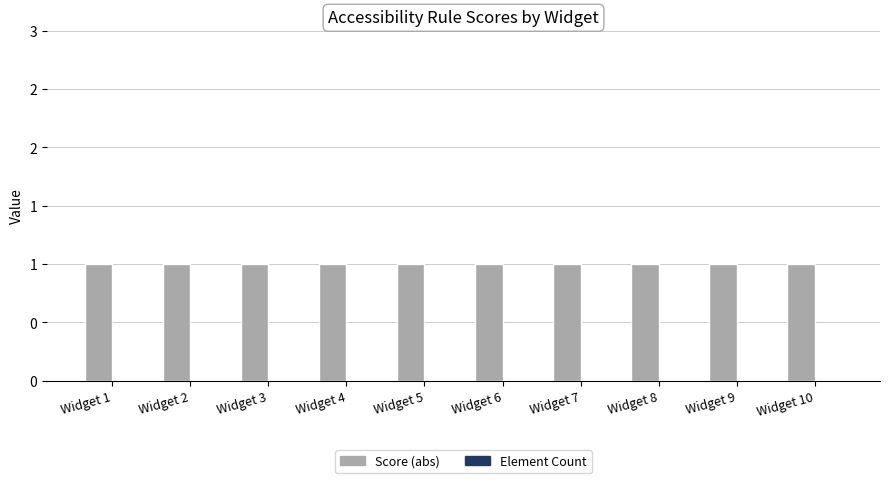

Reading left to right, extract all data points from this chart.

Score (abs): 1	1	1	1	1	1	1	1	1	1
Element Count: 0	0	0	0	0	0	0	0	0	0